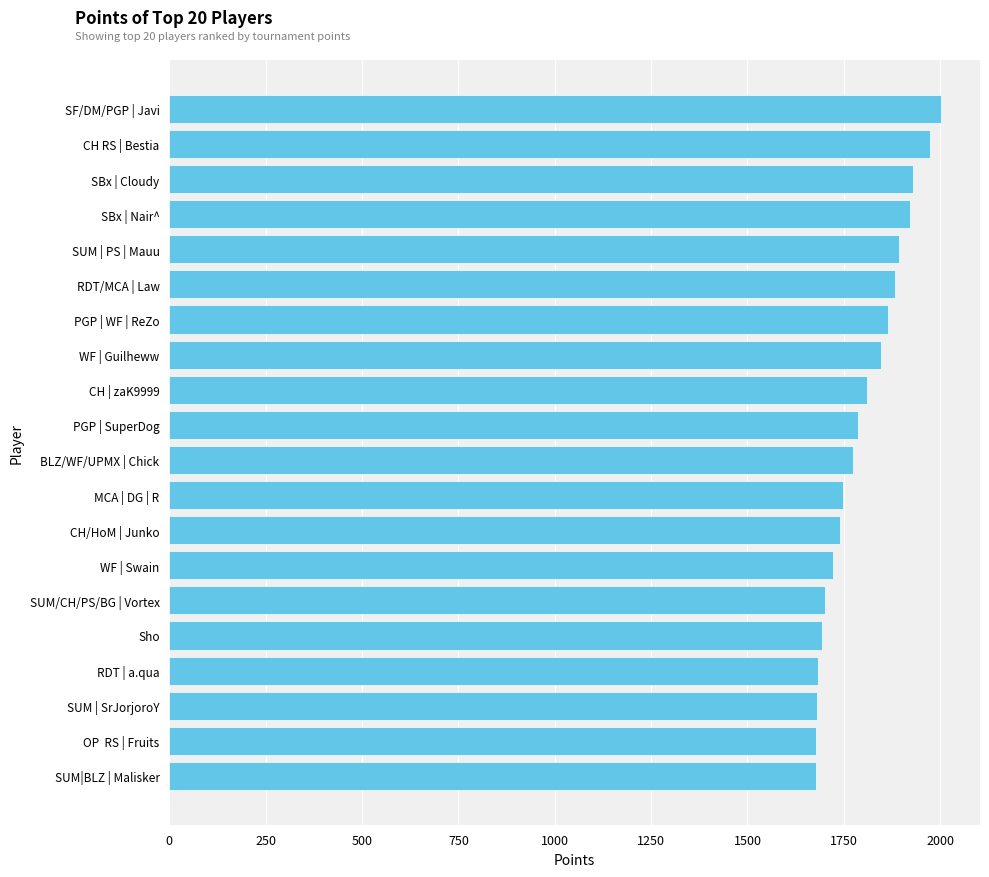

Count the number of categories in the chart.

20